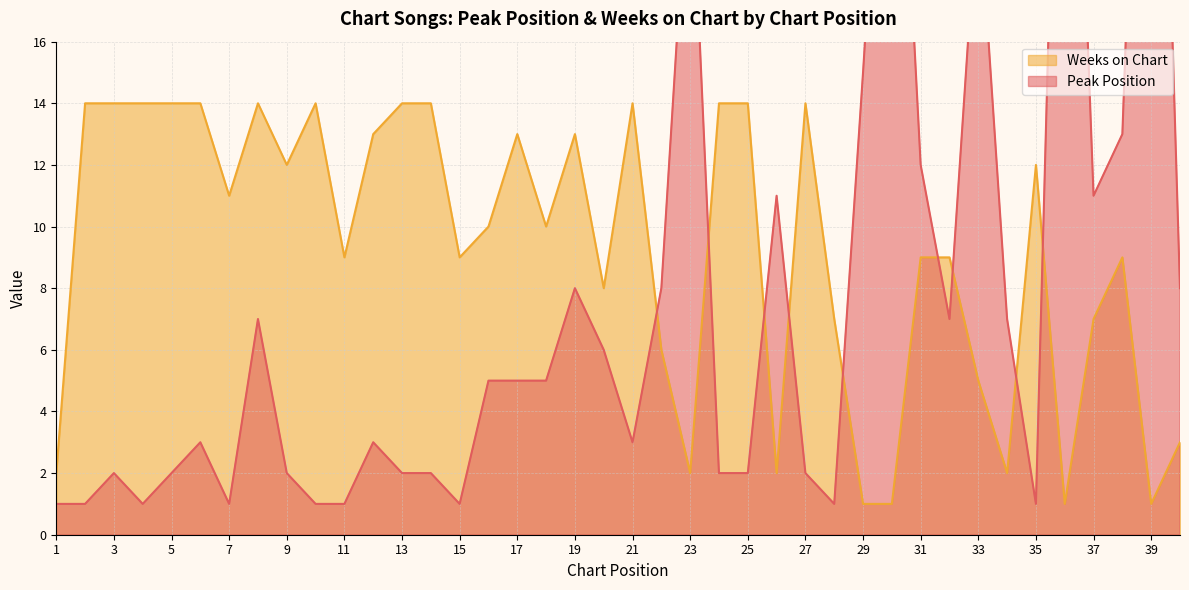

Reading right to left, what are all the values shown in this chart?

Peak Position: 40=8	39=39	38=13	37=11	36=36	35=1	34=7	33=21	32=7	31=12	30=30	29=15	28=1	27=2	26=11	25=2	24=2	23=23	22=8	21=3	20=6	19=8	18=5	17=5	16=5	15=1	14=2	13=2	12=3	11=1	10=1	9=2	8=7	7=1	6=3	5=2	4=1	3=2	2=1	1=1
Weeks on Chart: 40=3	39=1	38=9	37=7	36=1	35=12	34=2	33=5	32=9	31=9	30=1	29=1	28=7	27=14	26=2	25=14	24=14	23=2	22=6	21=14	20=8	19=13	18=10	17=13	16=10	15=9	14=14	13=14	12=13	11=9	10=14	9=12	8=14	7=11	6=14	5=14	4=14	3=14	2=14	1=2